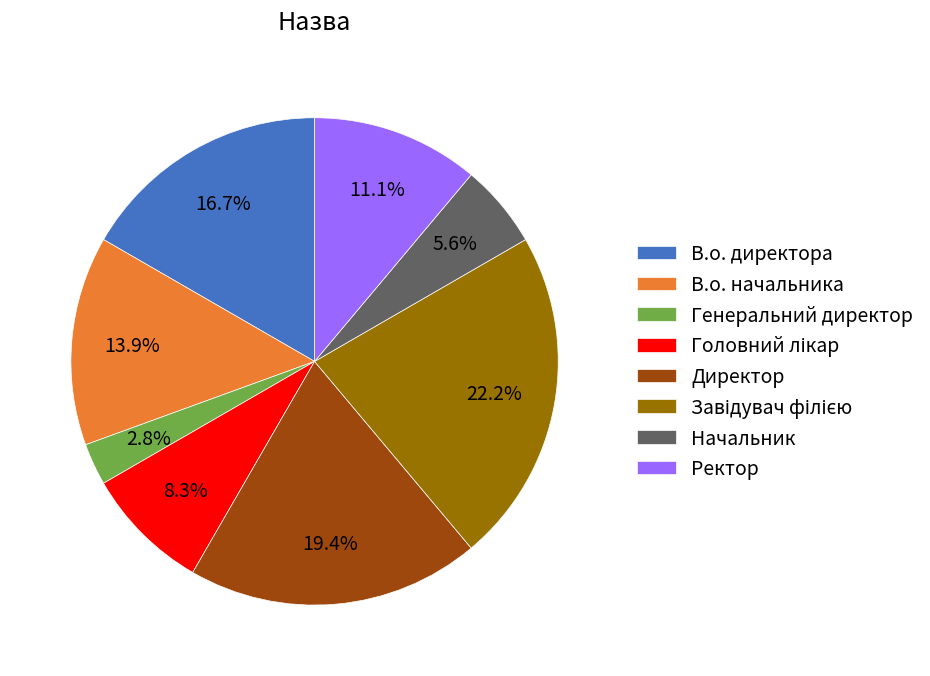

What percentage is NOT represented by Ректор?

88.9%